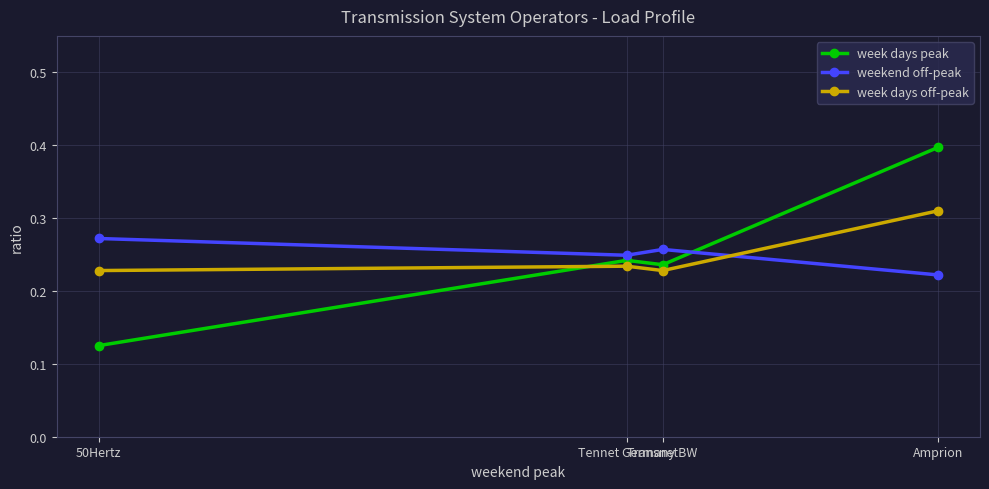

In week days off-peak, how many points are higher than both neighbors (excluding endpoints)?

1